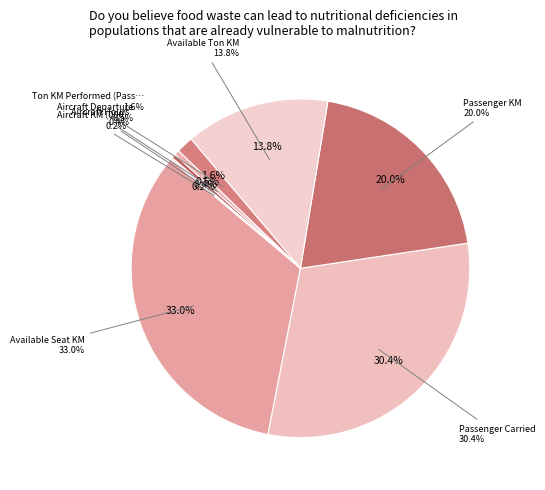

To the nearest percent, what is the average slice percentage?

8%